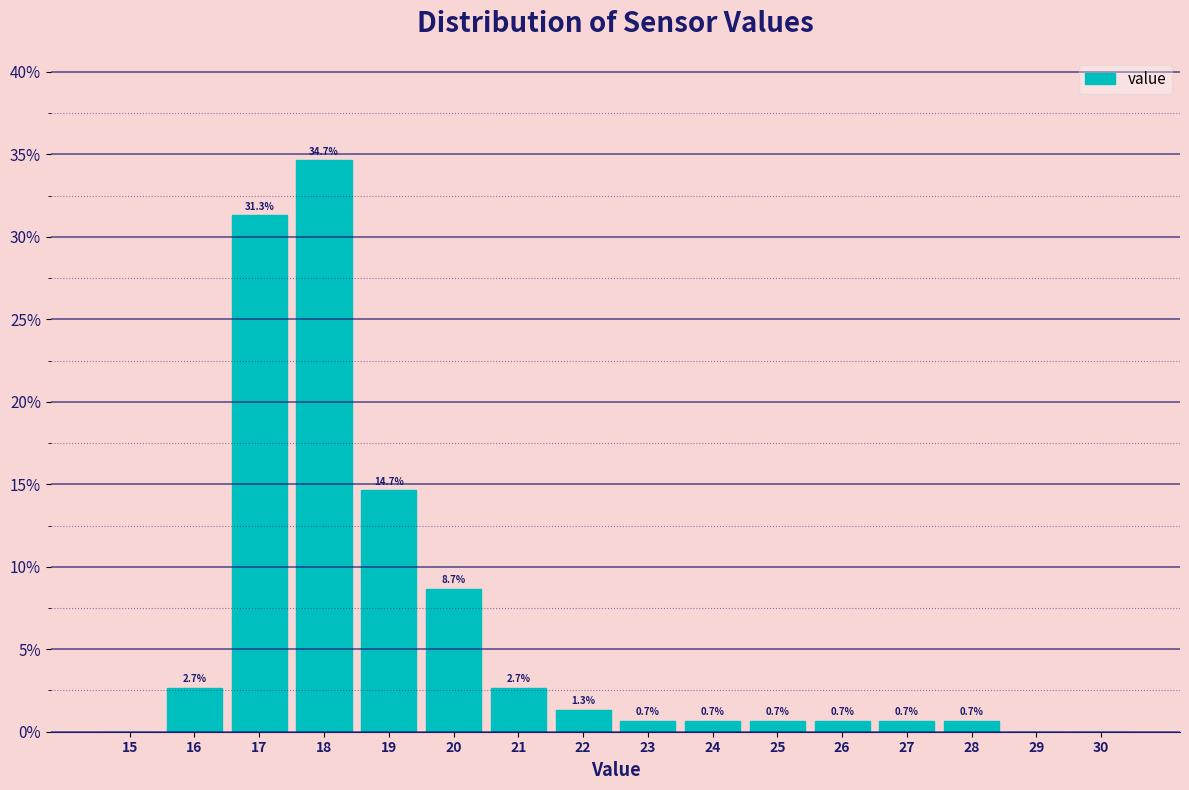

Reading left to right, transcribe all the data shown in this chart.

15=0.0	16=2.7	17=31.3	18=34.7	19=14.7	20=8.7	21=2.7	22=1.3	23=0.7	24=0.7	25=0.7	26=0.7	27=0.7	28=0.7	29=0.0	30=0.0